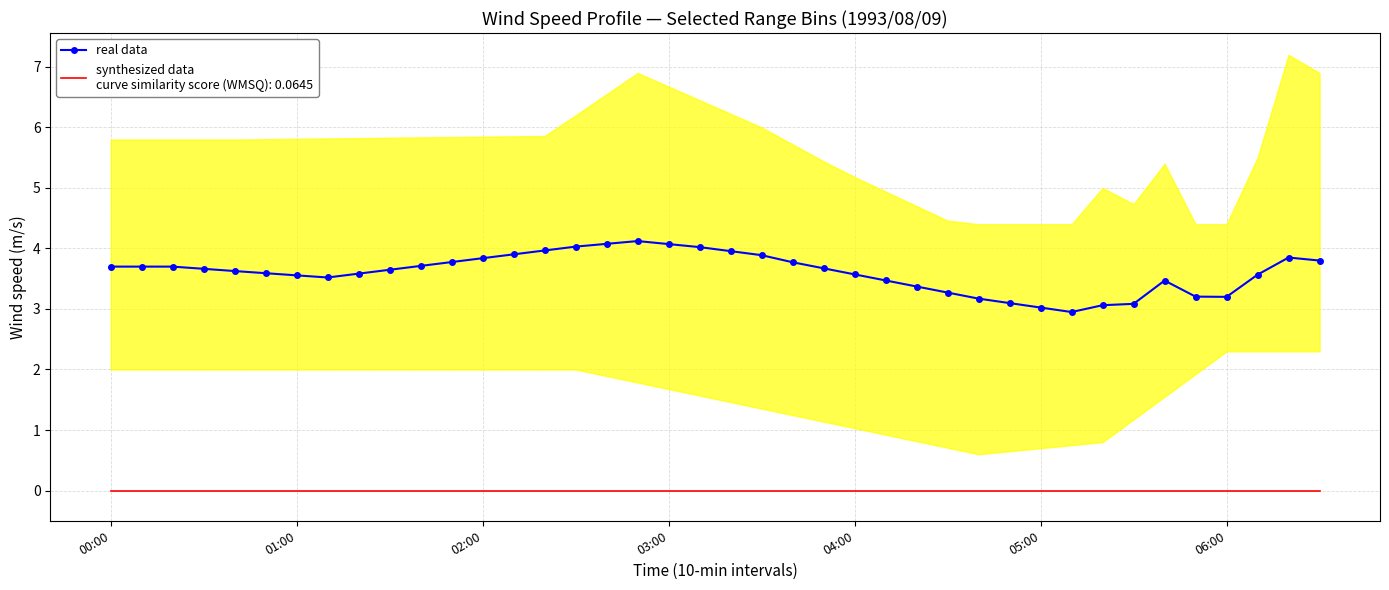

What is the minimum value shown in the chart?

2.9